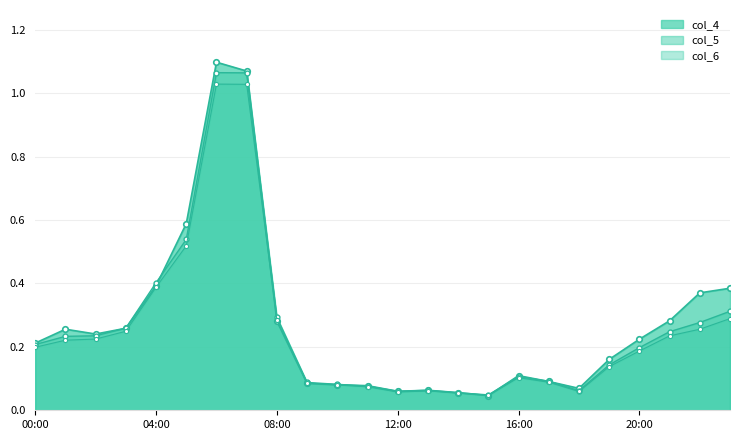

True or false: col_6 has more than 1 interior local peaks.

True